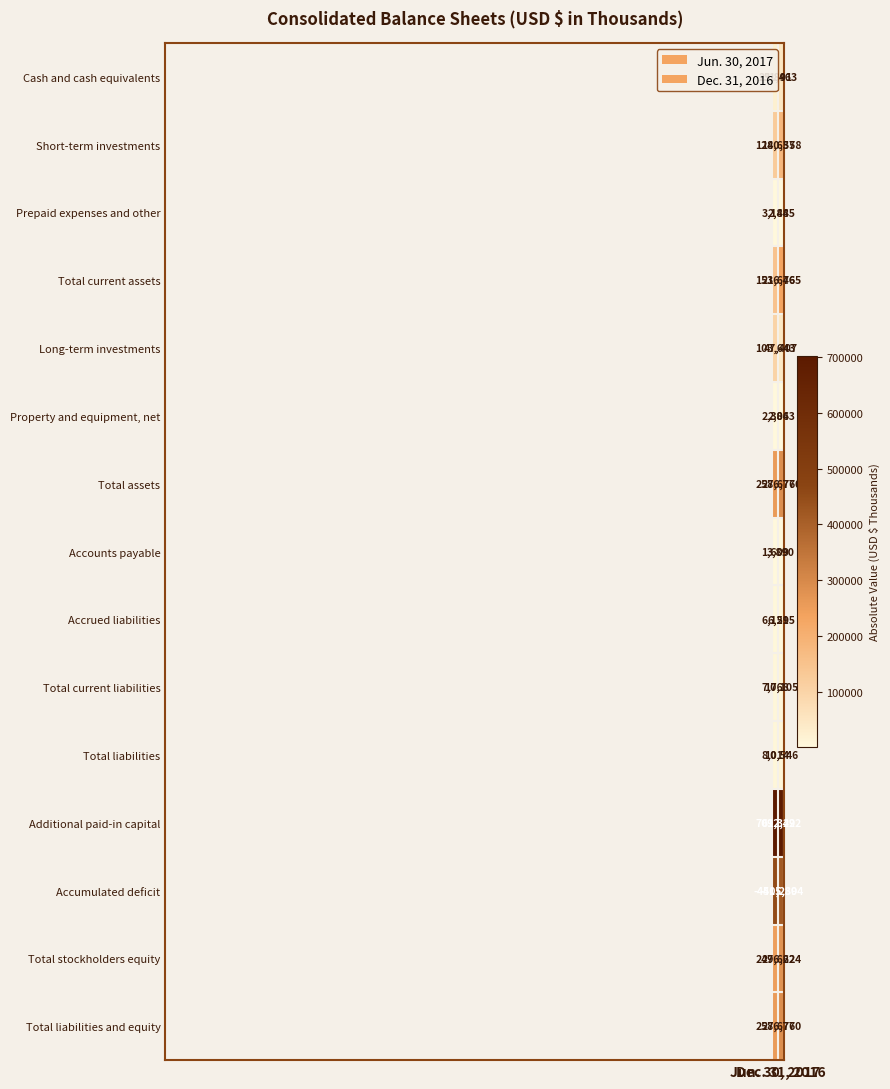

What is the difference between the maximum and minimum values in the Short-term investments series?

55921